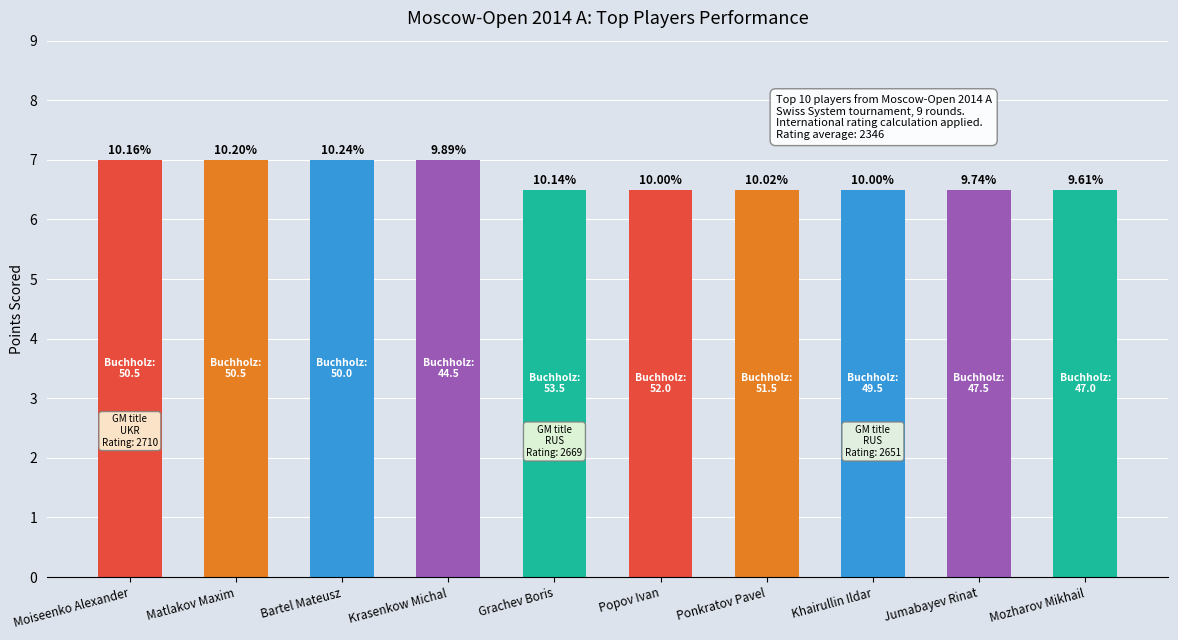

What is the change in value from Moiseenko Alexander to Khairullin Ildar?

-0.5